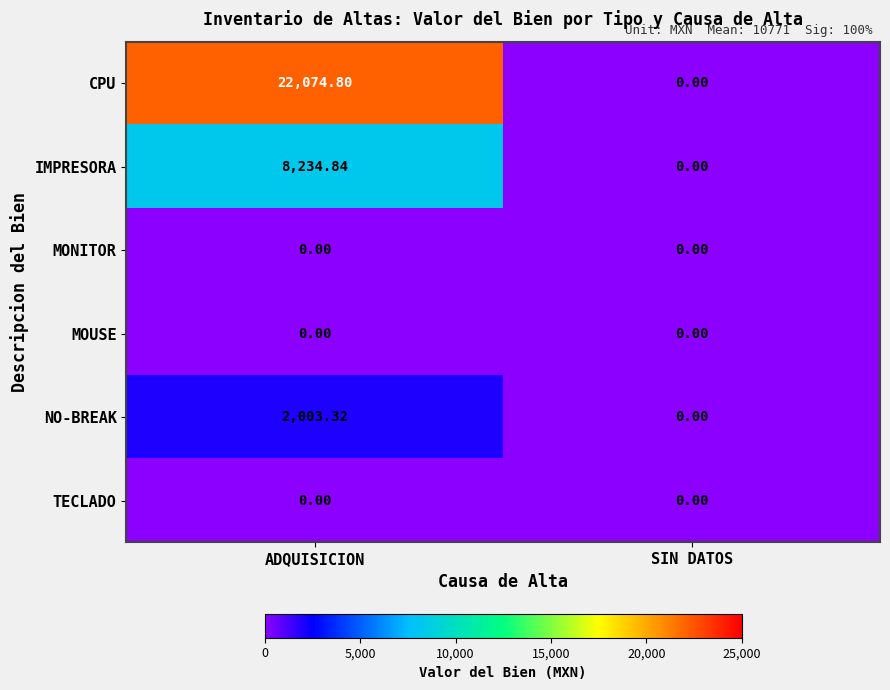

How many data points does each series have?

2